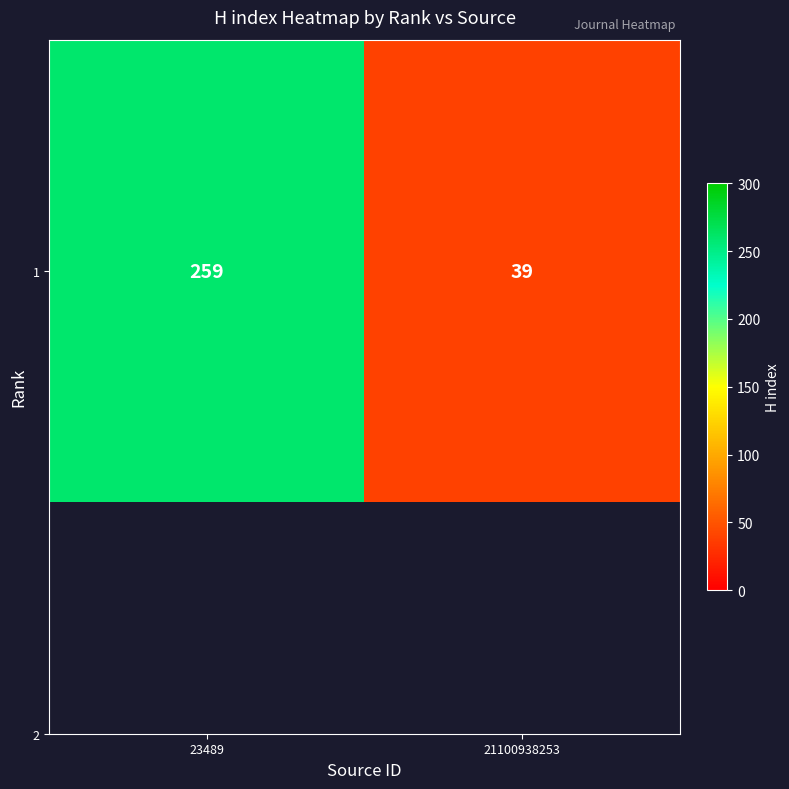

Between 21100938253 and 23489, which is larger?

23489